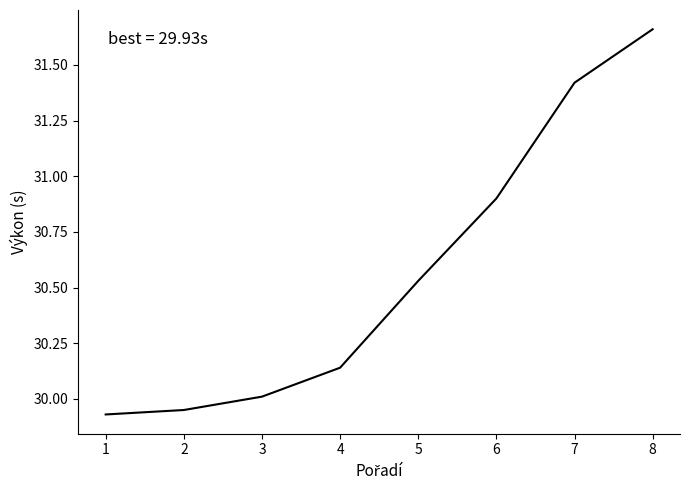

How many lines are shown in the chart?

1